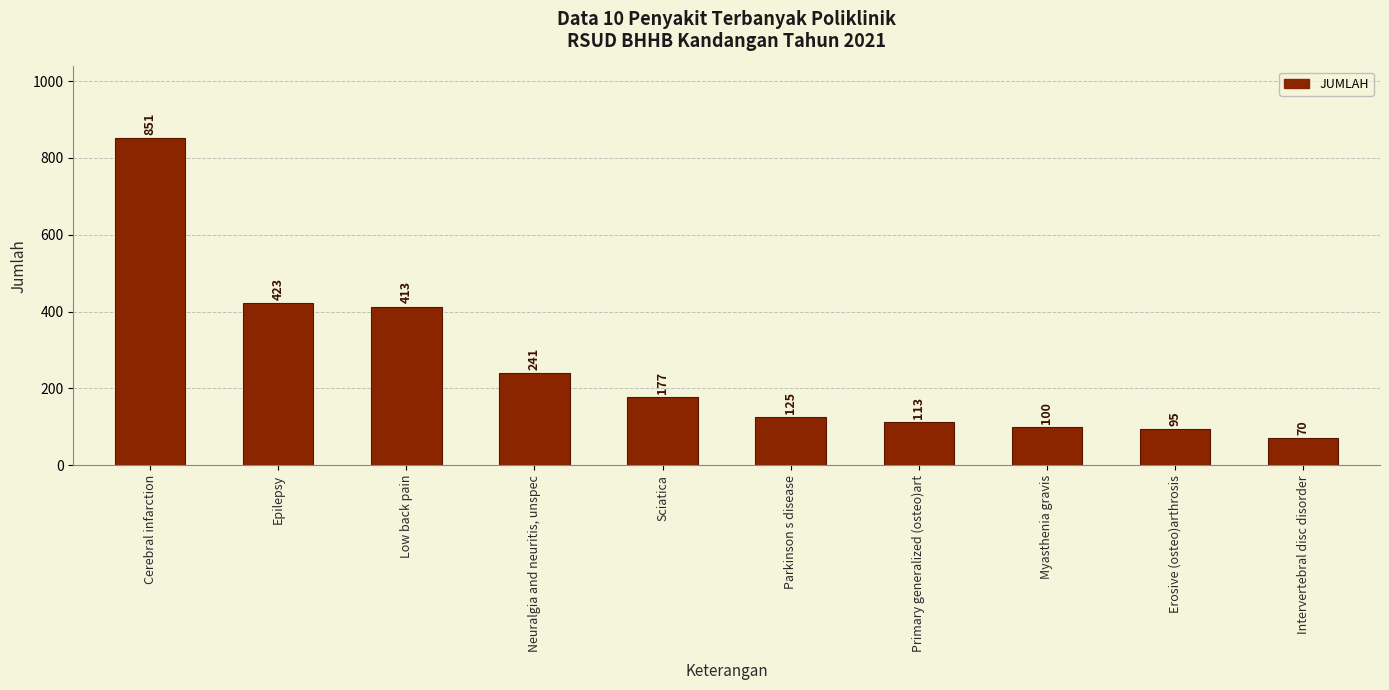

What is the change in value from Cerebral infarction to Neuralgia and neuritis, unspec?

-610